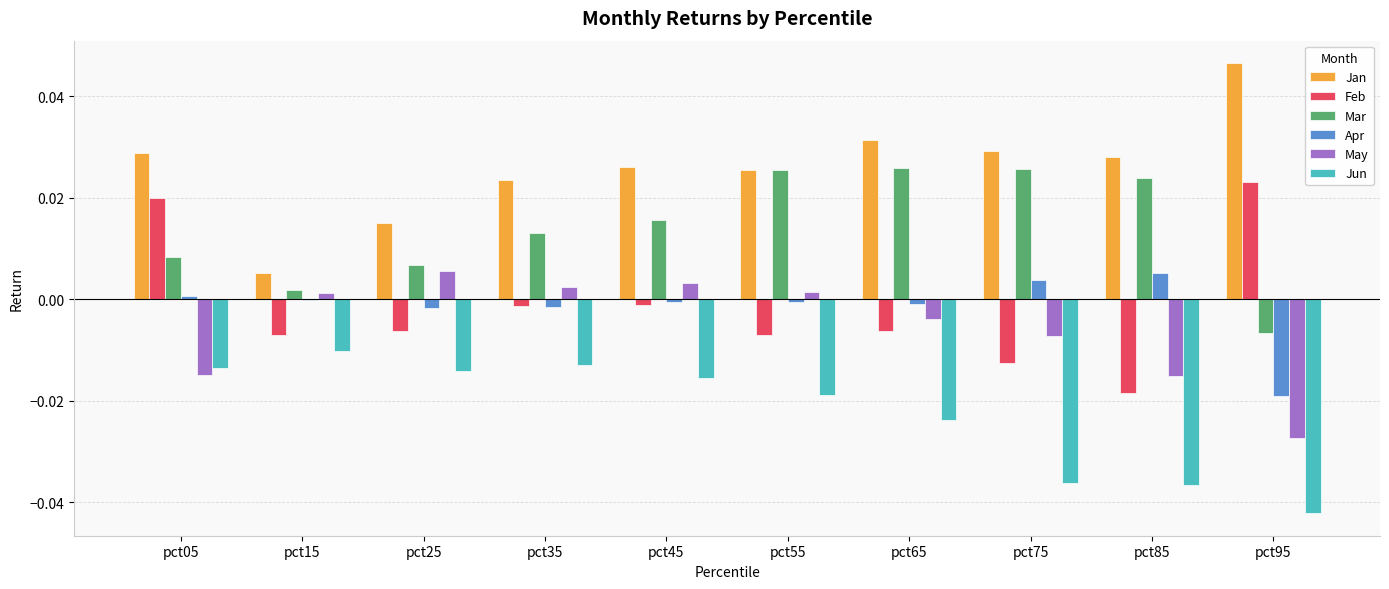

Which series changed the most between pct25 and pct65?

Mar